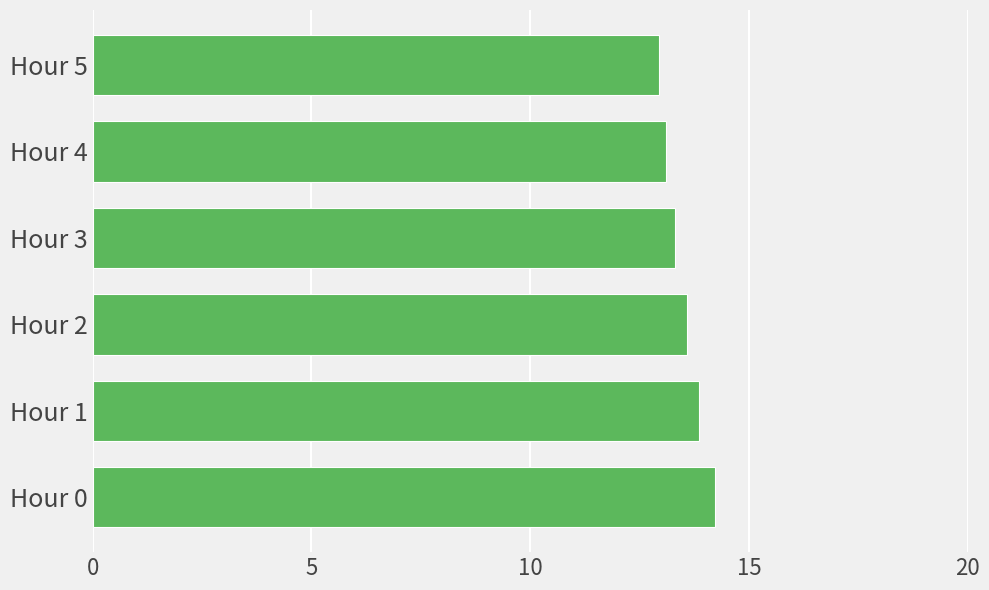

What is the greatest value displayed?

14.2